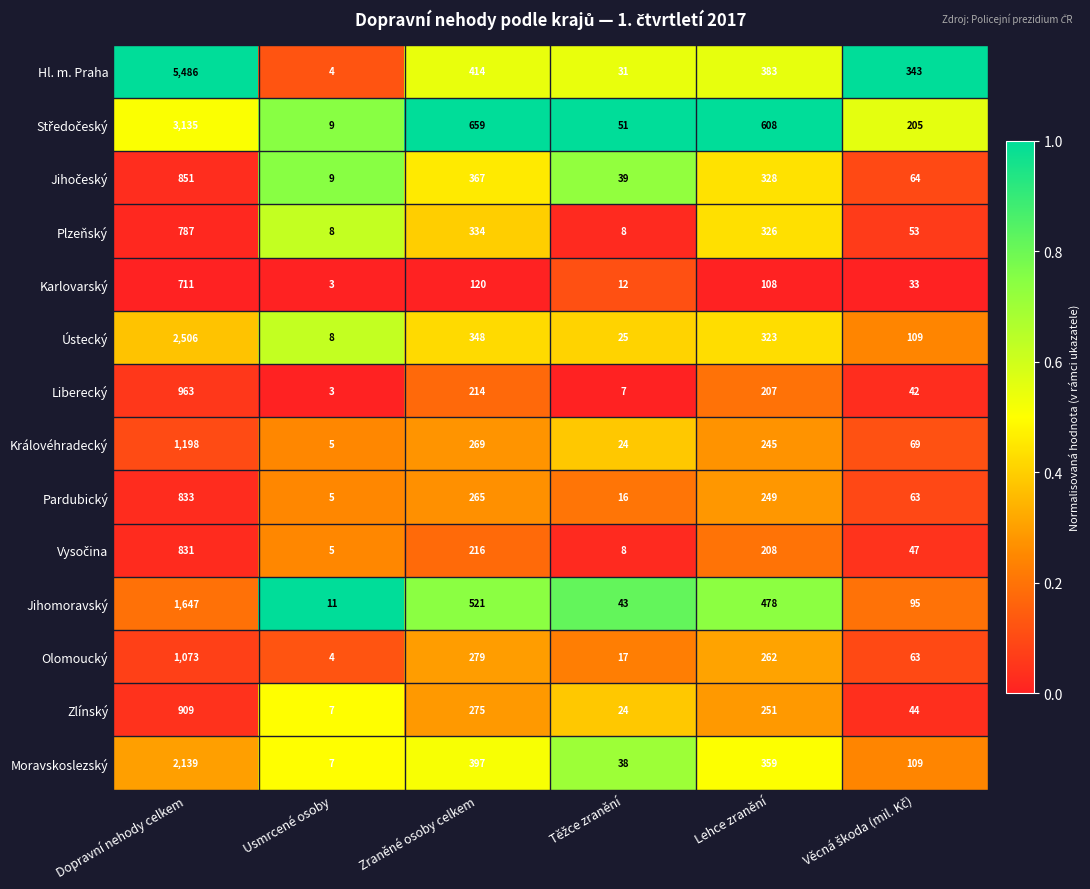

What is the difference between the second highest and minimum values in the Karlovarský series?

117